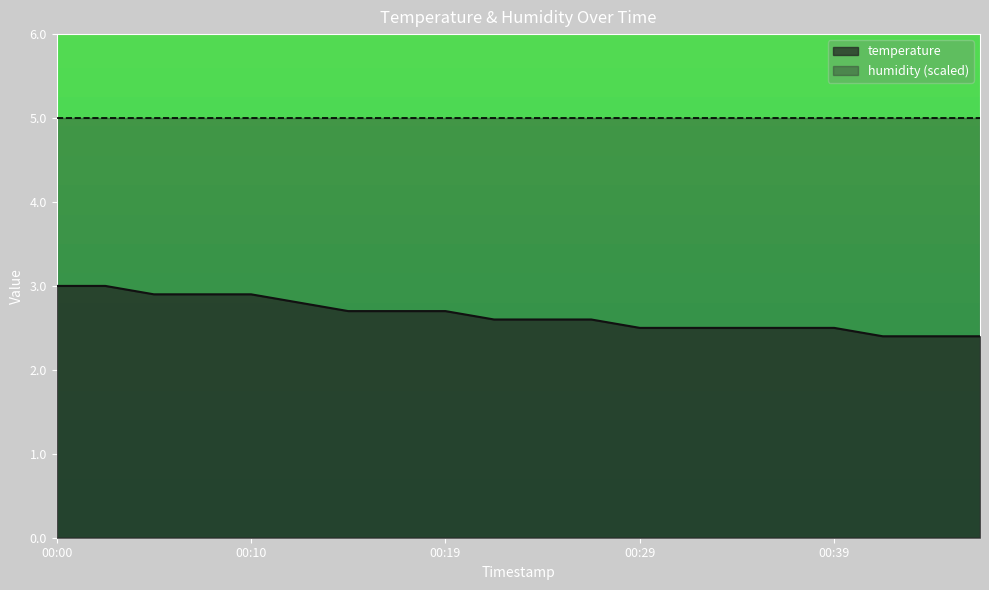

Rank the categories by value from highest to lowest.

00:00, 00:02, 00:05, 00:07, 00:10, 00:12, 00:14, 00:17, 00:19, 00:22, 00:24, 00:27, 00:29, 00:32, 00:34, 00:36, 00:39, 00:41, 00:44, 00:46